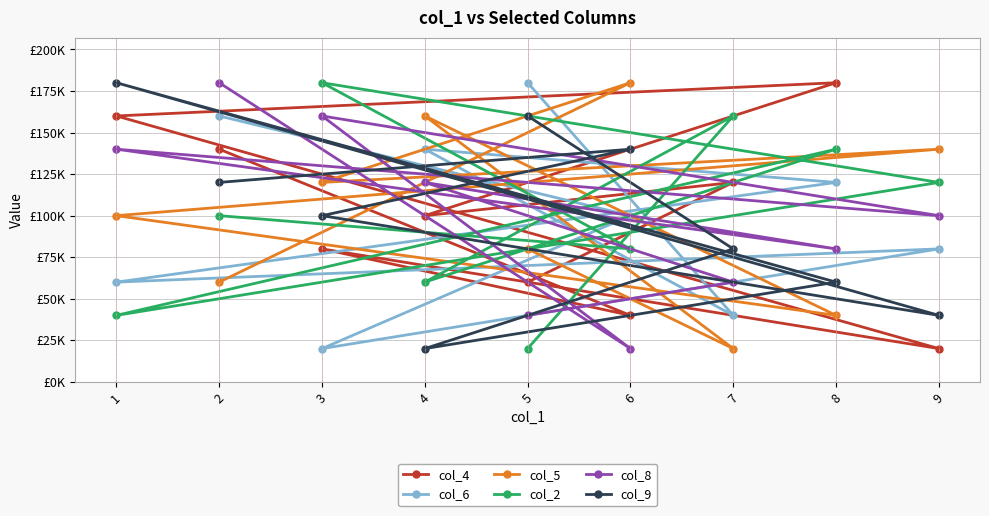

How many interior local peaks does the col_4 series have?

3